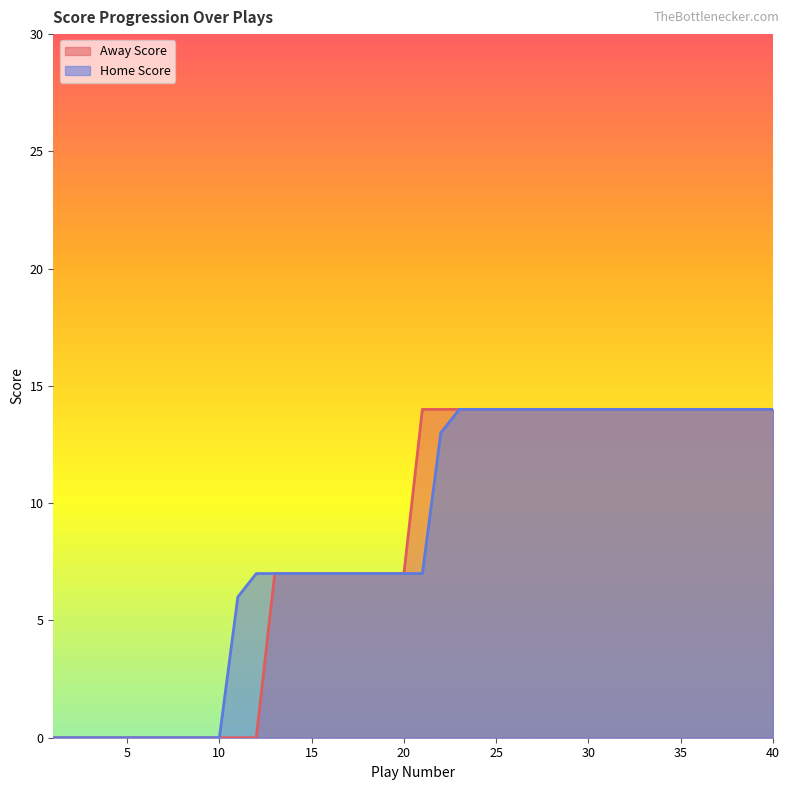

Which has a higher value, 20 or 36?

36